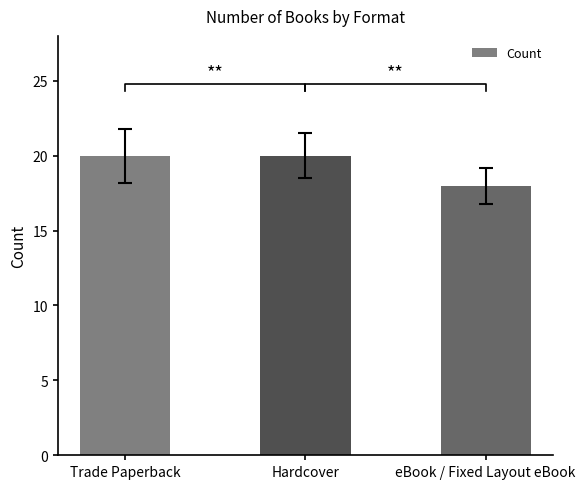

What is the ratio of the value at eBook / Fixed Layout eBook to the value at Trade Paperback?

0.9